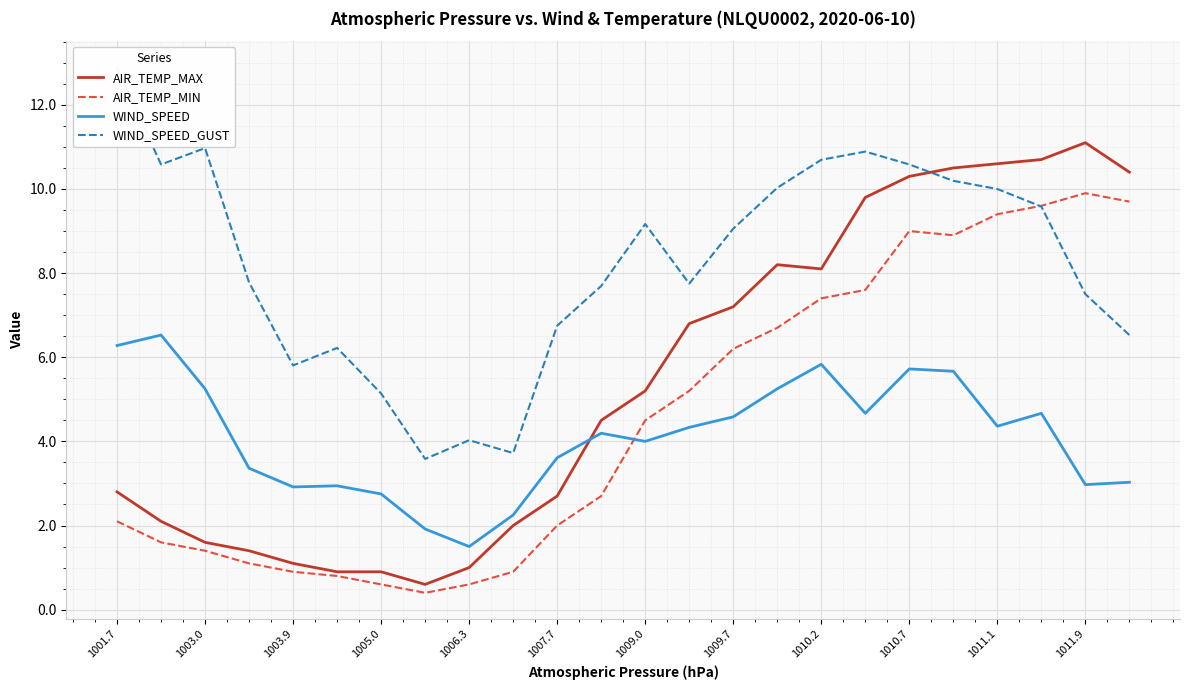

Rank the series by their maximum value, from lowest to highest.

WIND_SPEED, AIR_TEMP_MIN, AIR_TEMP_MAX, WIND_SPEED_GUST